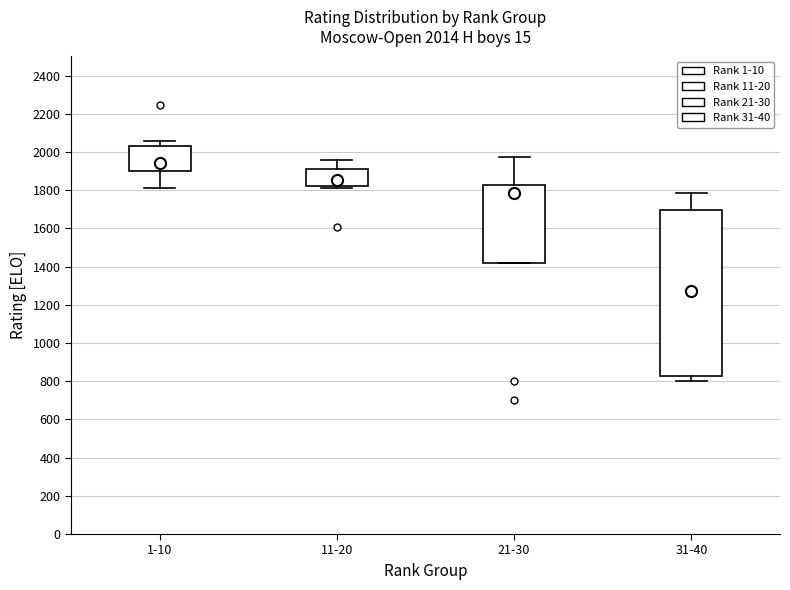

Comparing the boxes themselves (not the whiskers), which one is the tallest?

31-40